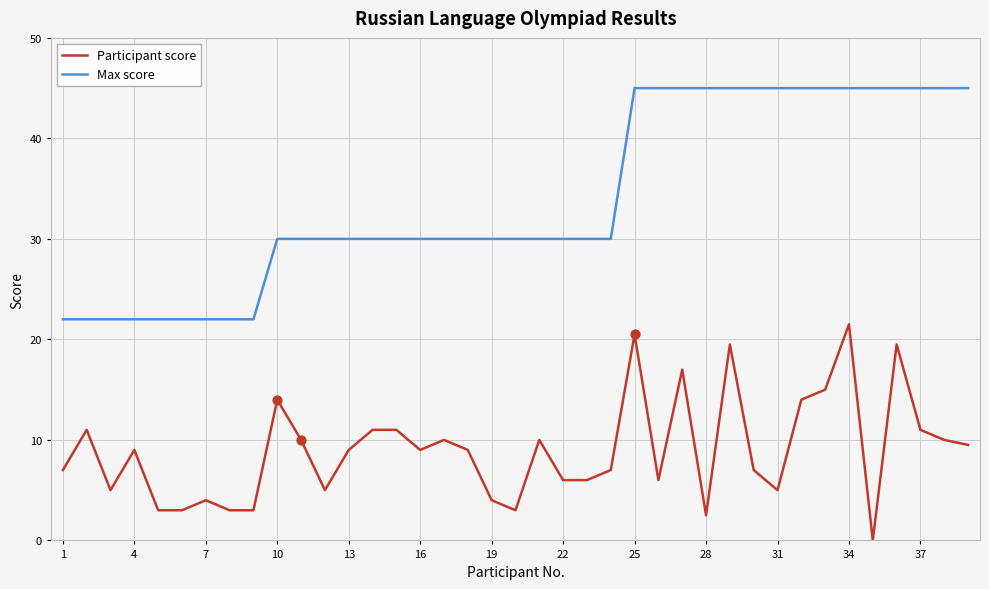

List the series in order of their overall mean, highest first.

Max score, Participant score